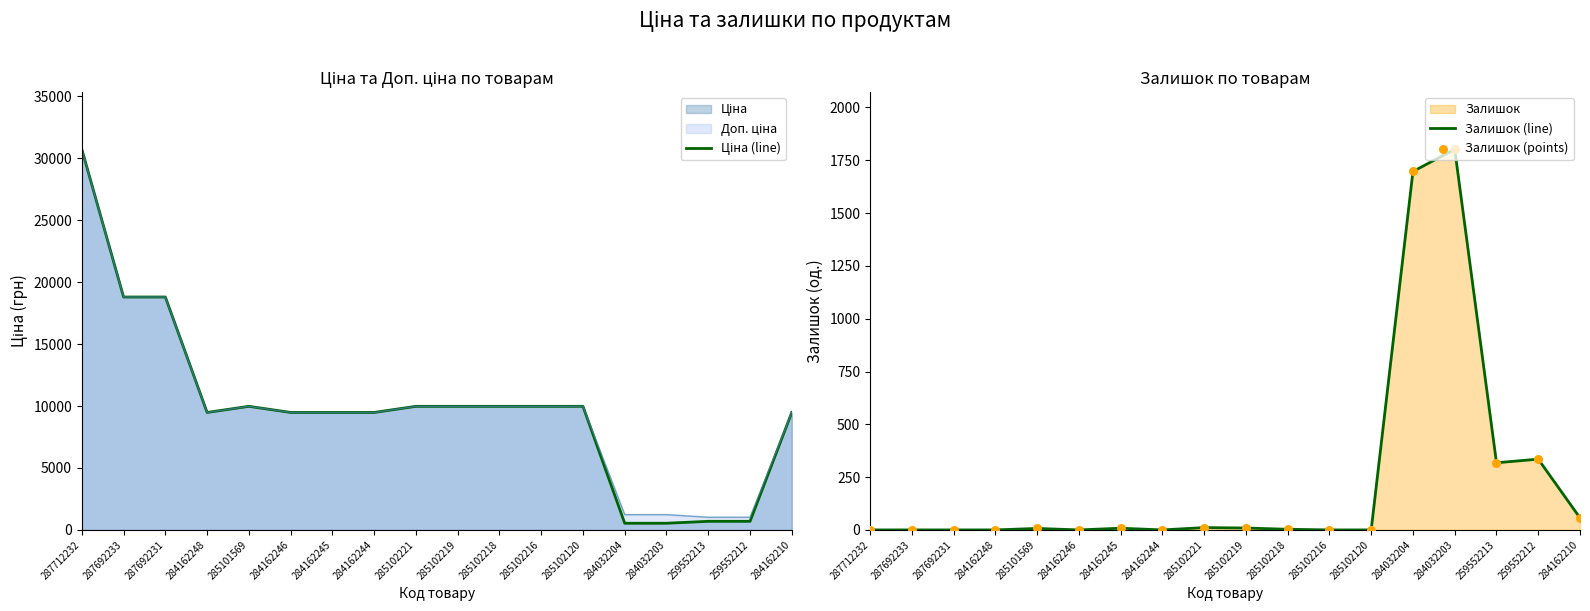

Is the value of Залишок (points) at 284032203 greater than the value of Залишок (line) at 259552212?

Yes